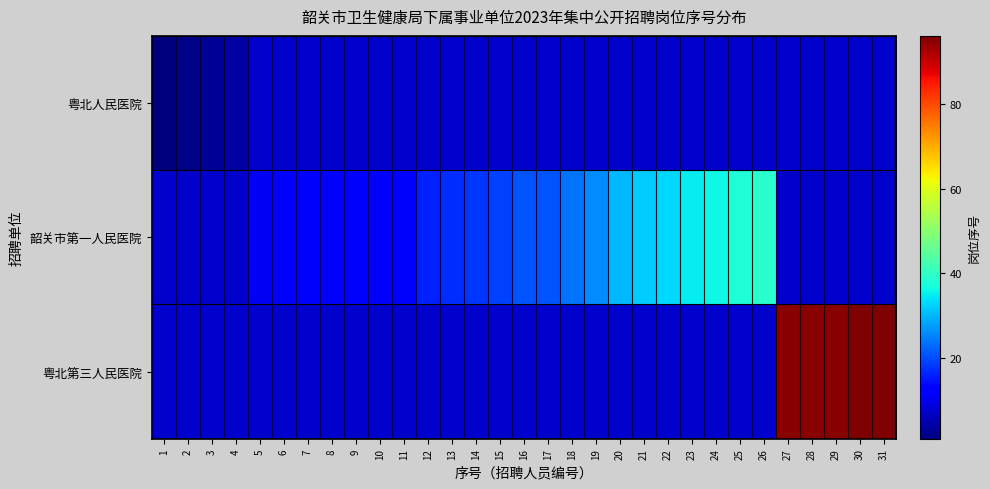

Where is 粤北人民医院 nearest to the value 2?

2